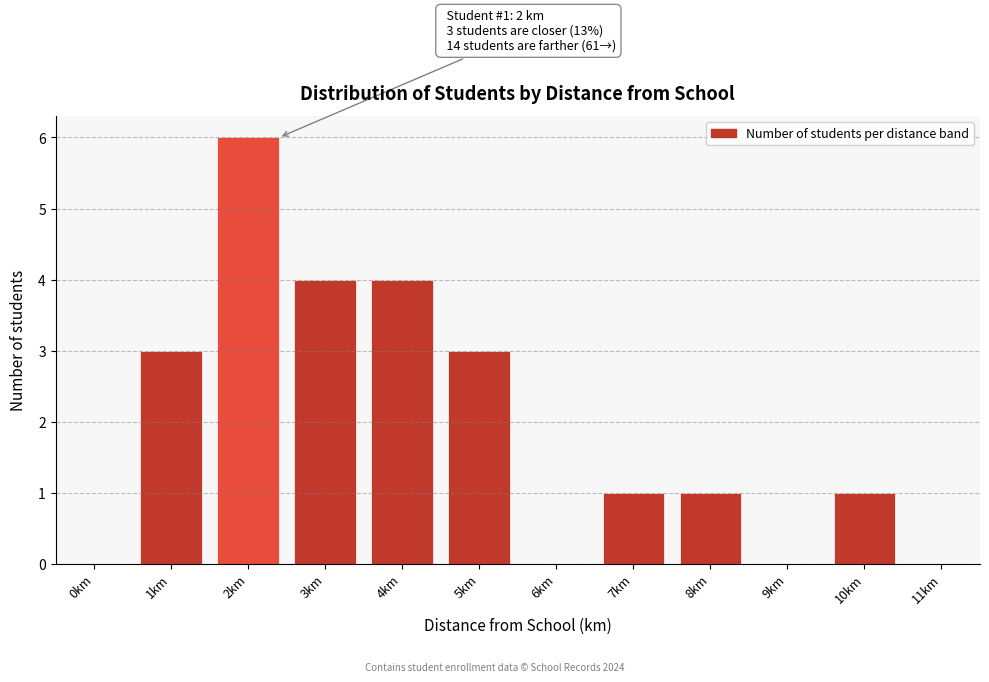

Reading left to right, extract all data points from this chart.

0km=0	1km=3	2km=6	3km=4	4km=4	5km=3	6km=0	7km=1	8km=1	9km=0	10km=1	11km=0